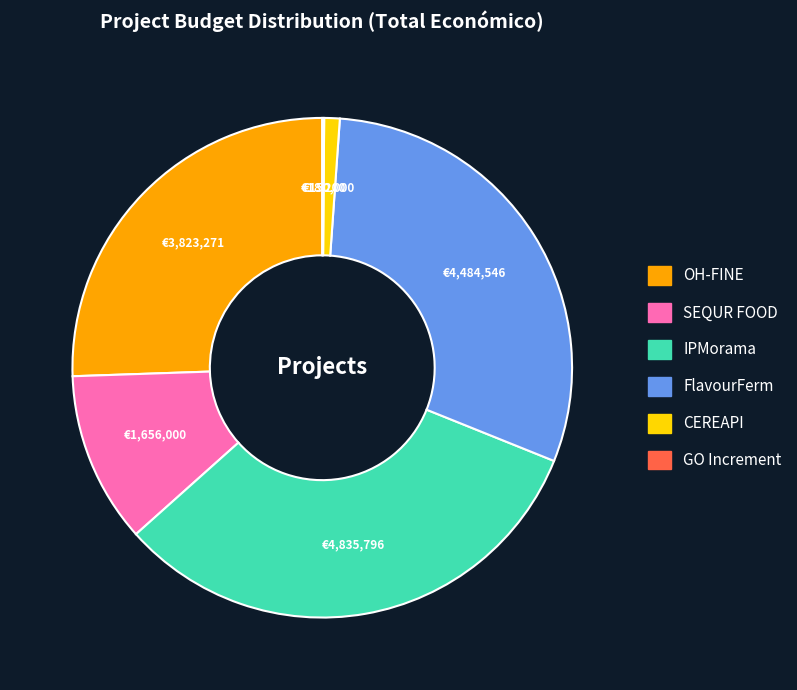

Is there any slice that represents more than half of the pie?

No